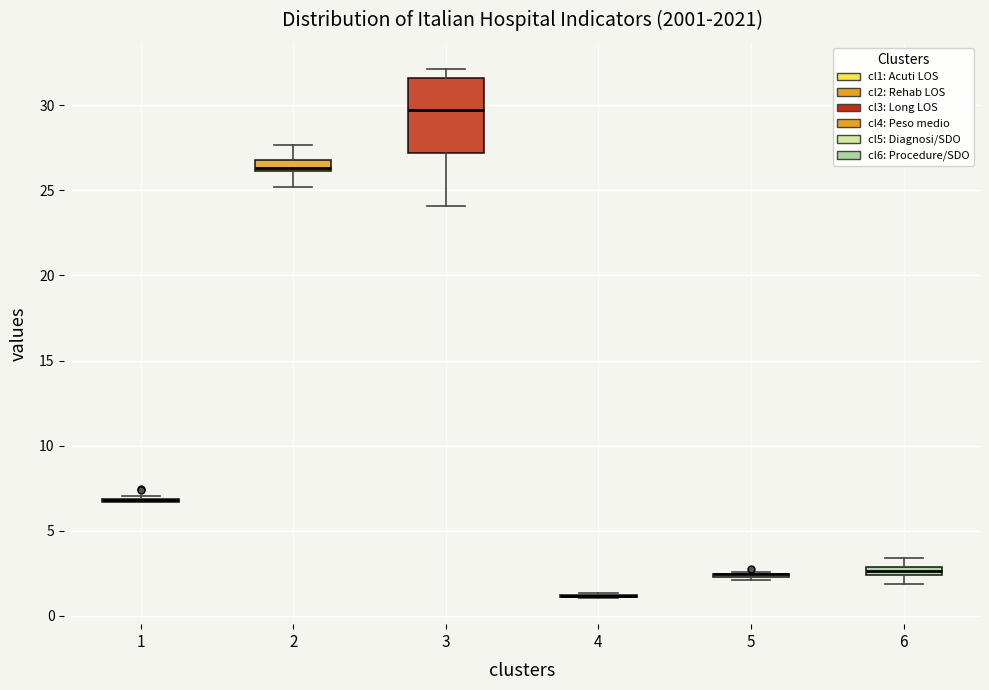

Which box is the tallest, from its lower edge to its upper edge?

3